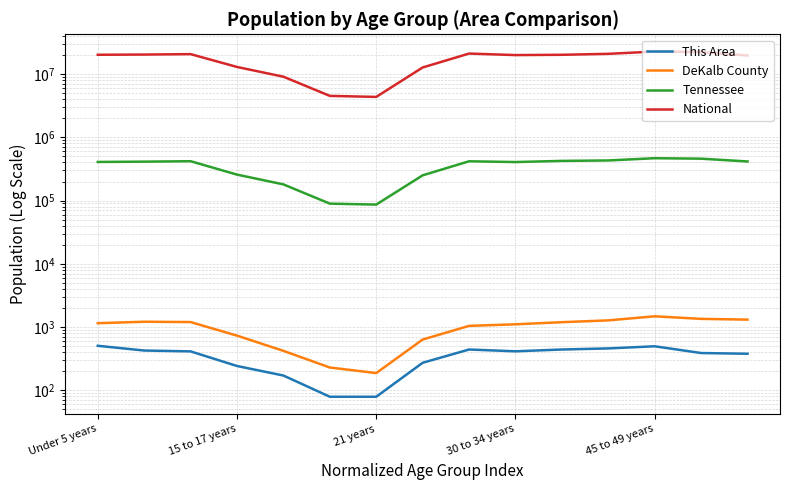

Is the value of DeKalb County at 14 greater than the value of National at 8?

No